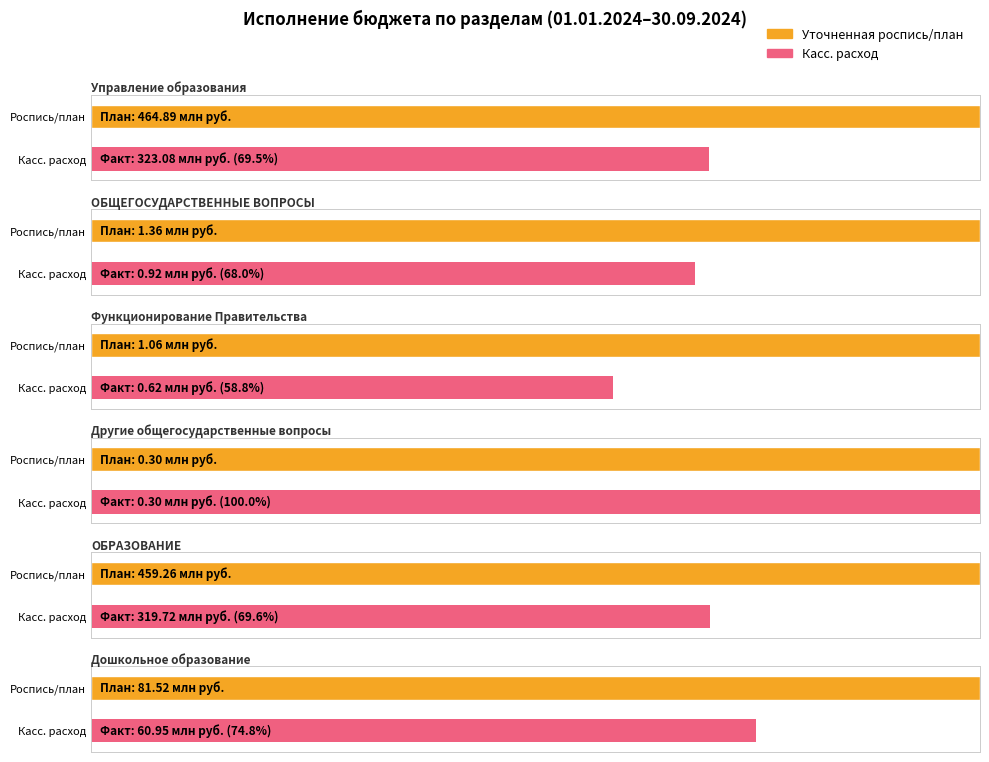

How many categories are shown in the chart?

6